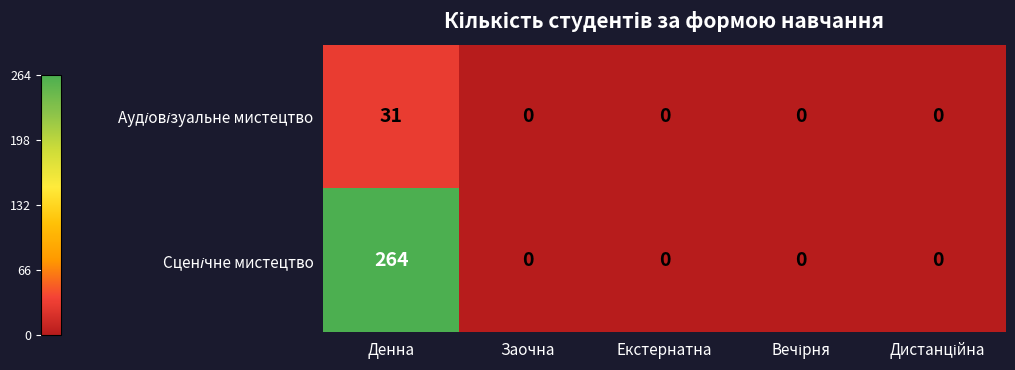

What is the total value across all series at Денна?

295